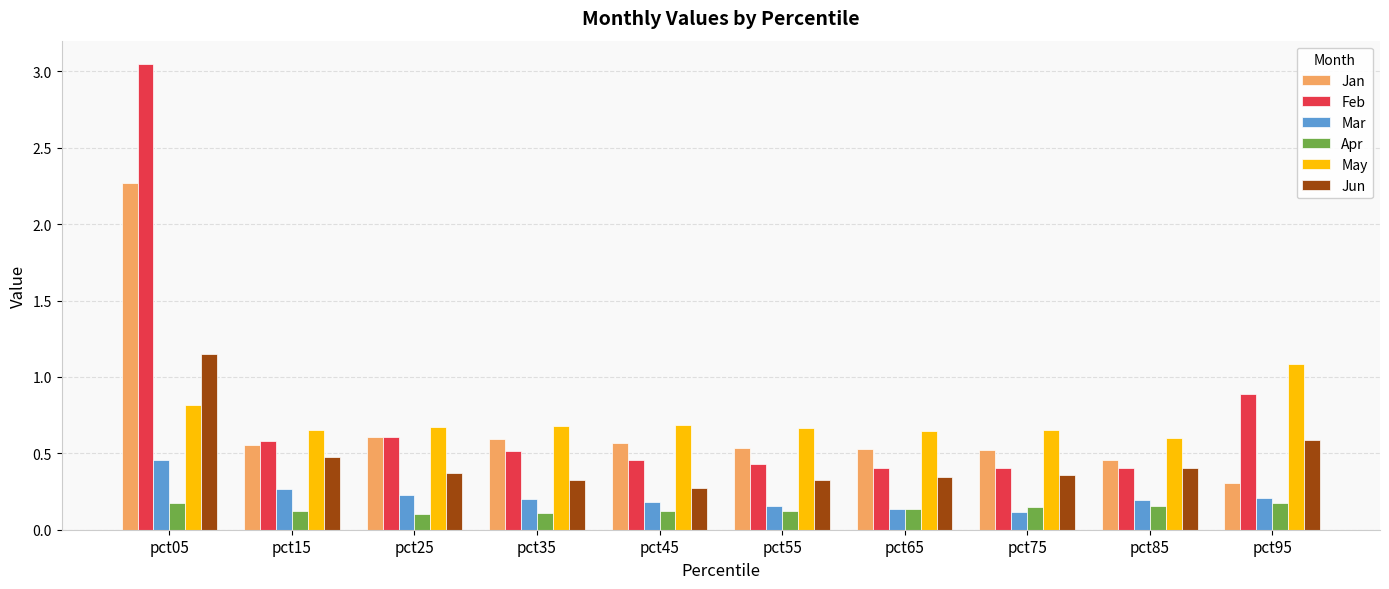

Between pct75 and pct95, which series saw the biggest shift?

Feb